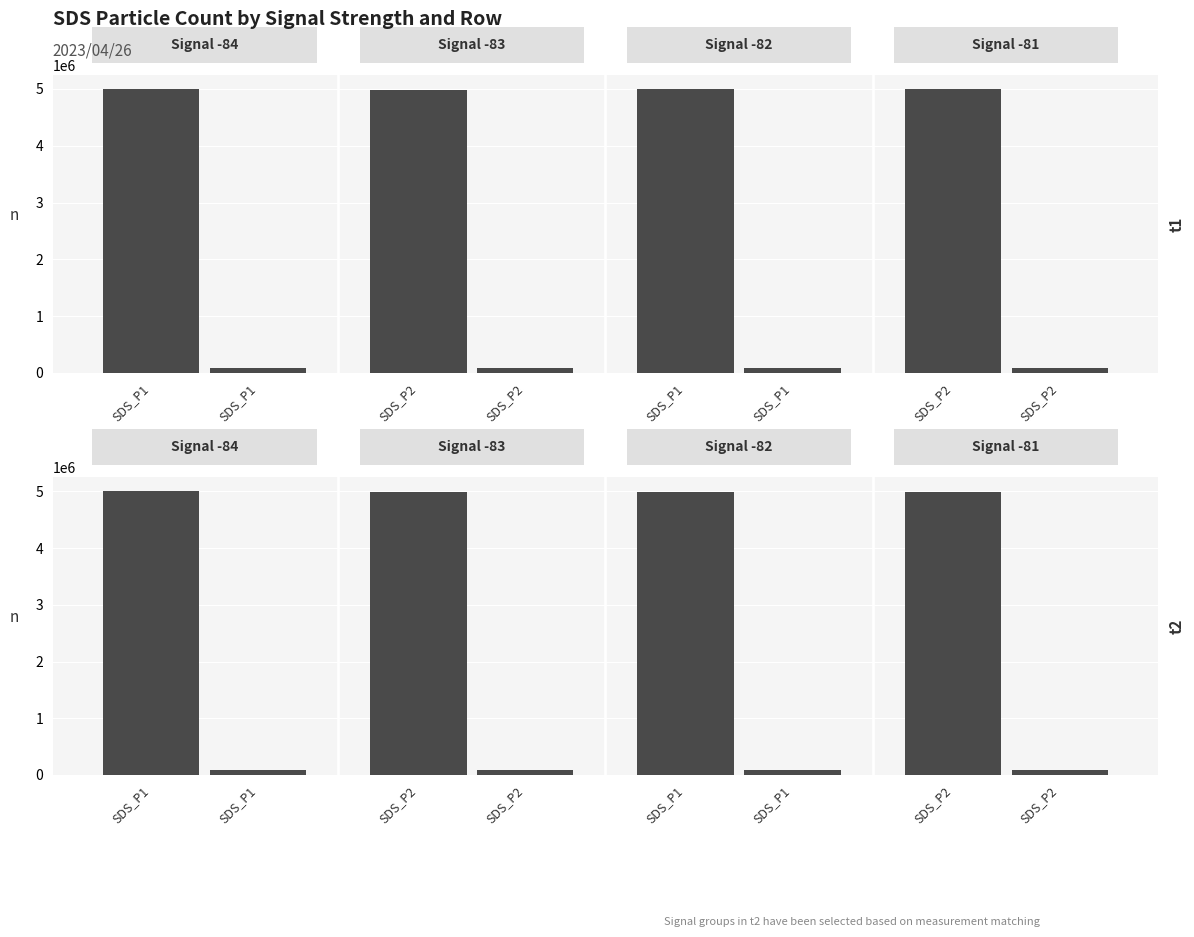

Count the SDS_P2 values in the range 92851 to 94485.

3